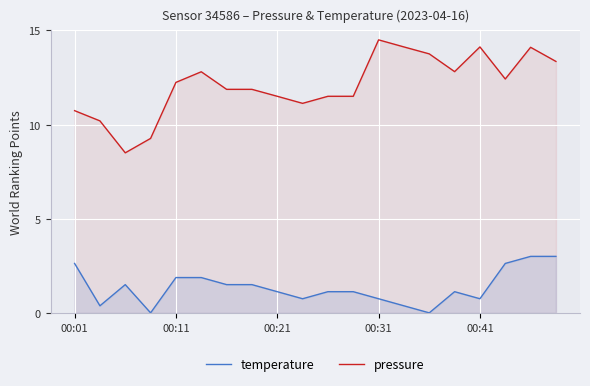

At 00:41, list the series in order from largest to smallest.

pressure, temperature